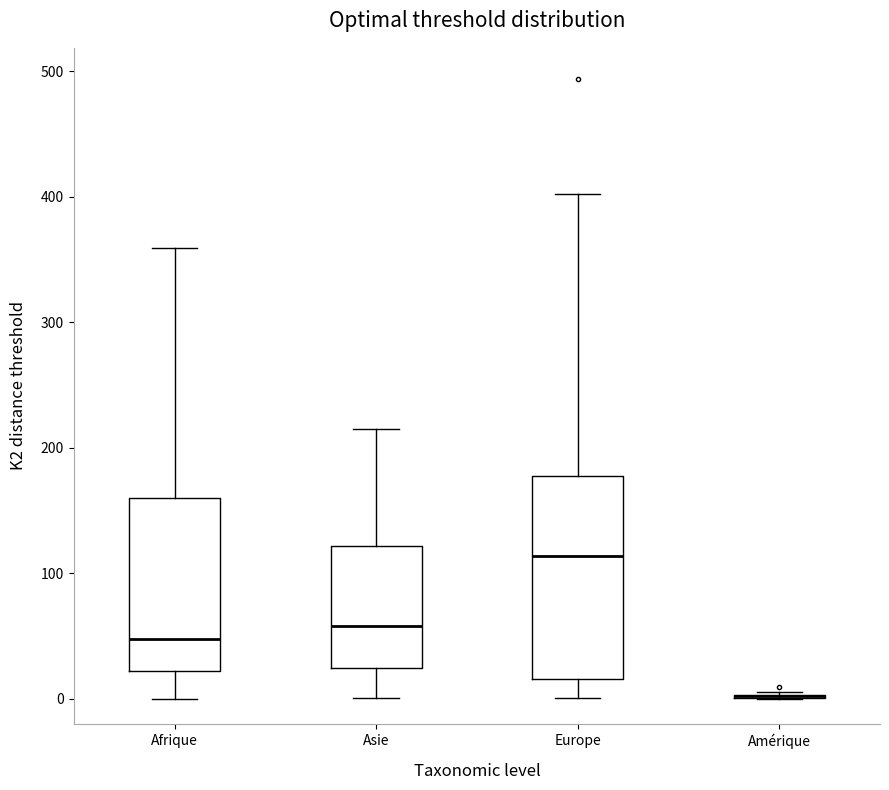

Comparing the boxes themselves (not the whiskers), which one is the tallest?

Europe